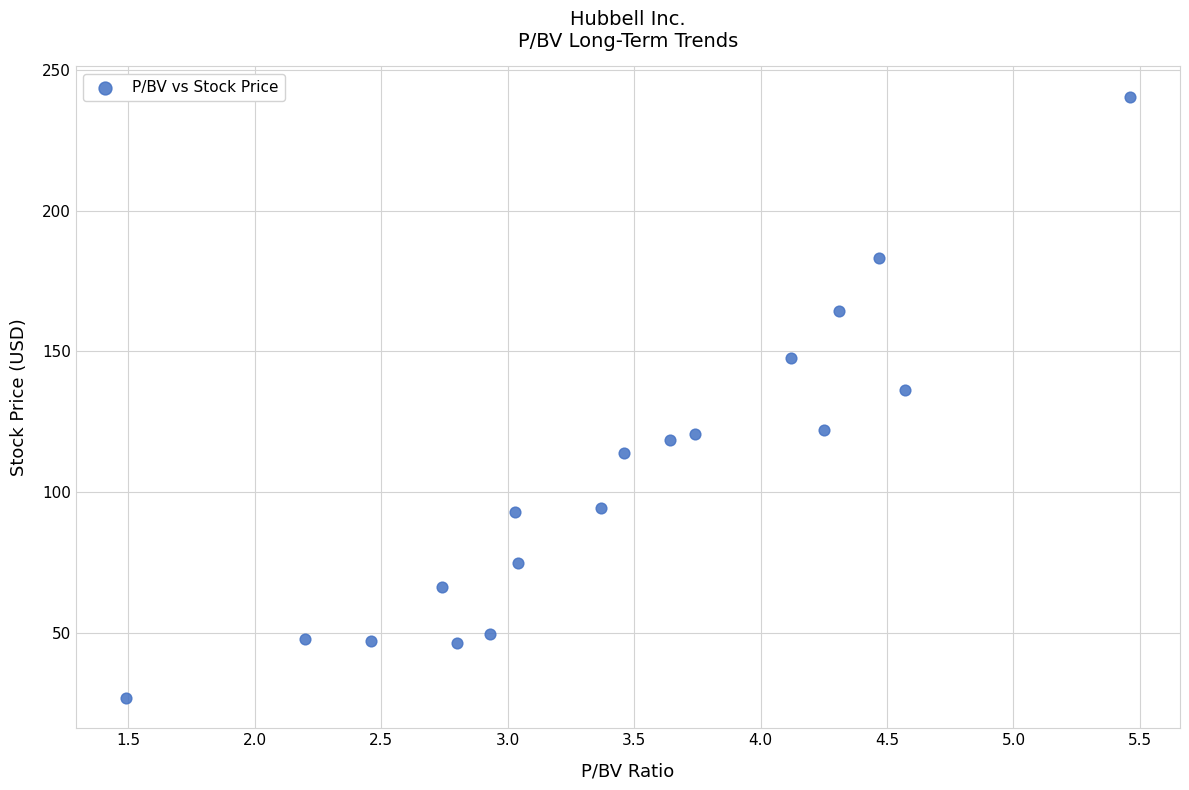

What Y value in the scatter plot is closest to 133?

136.3